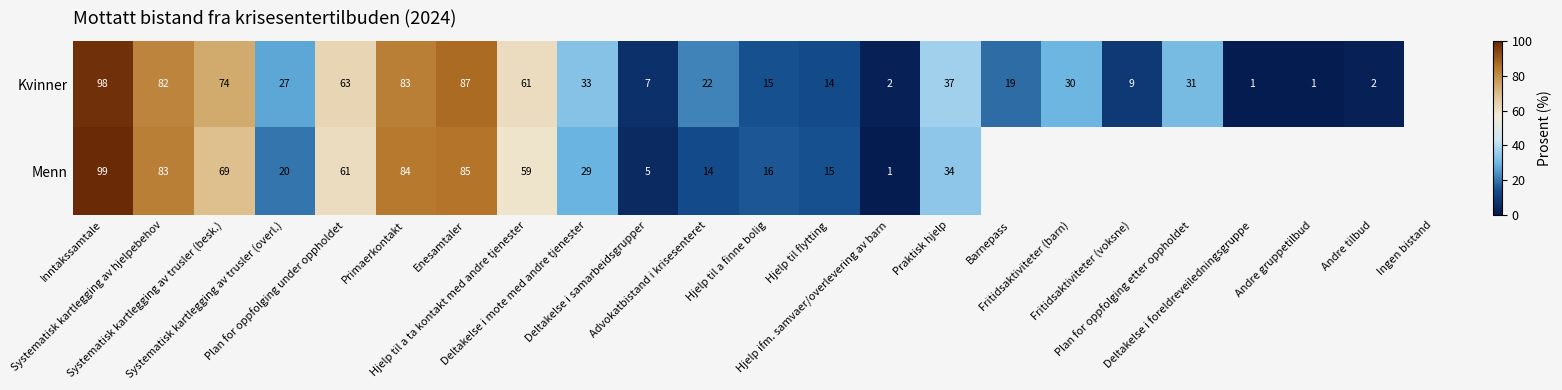

At which category is the sum across all series the highest?

Inntakssamtale